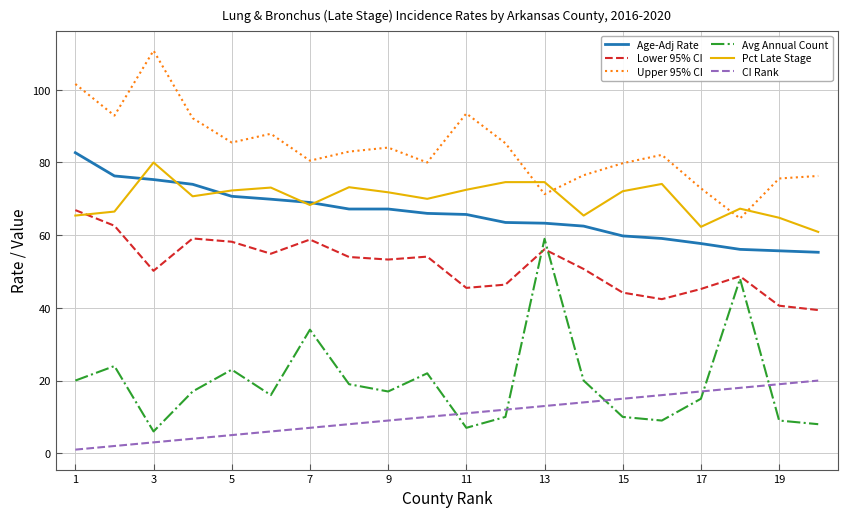

Does the chart have visible grid lines?

Yes